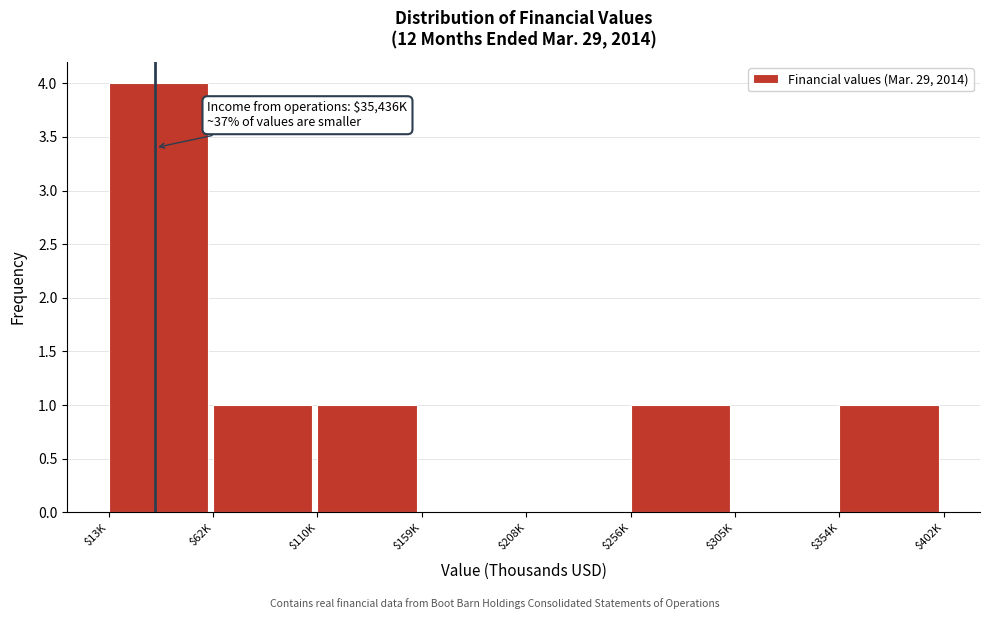

What is the sum of all values?

8